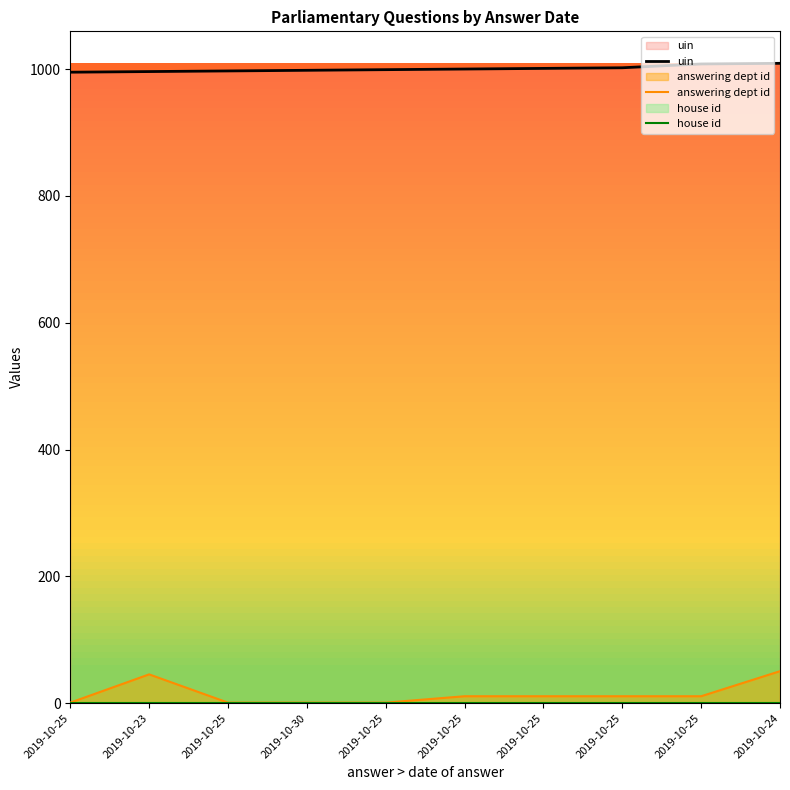

What is the minimum value shown in the chart?

0.8